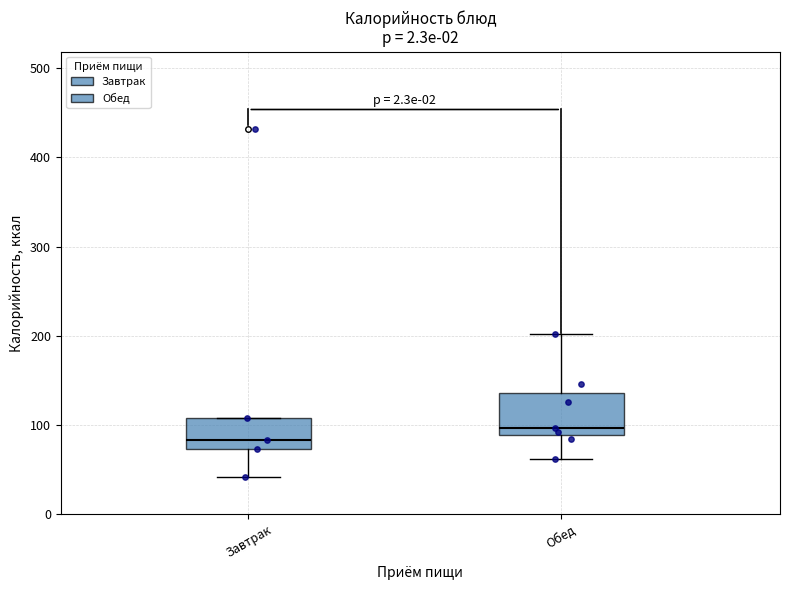

Comparing the boxes themselves (not the whiskers), which one is the tallest?

Обед